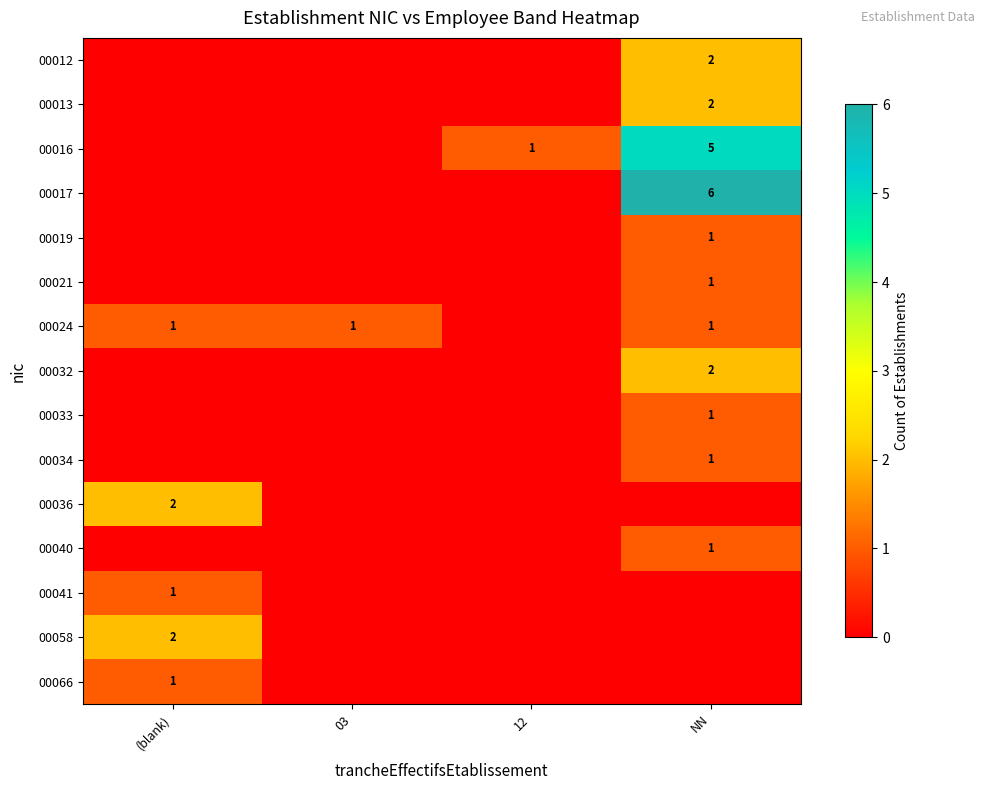

The value of 00017 at NN is 10. True or false?

False